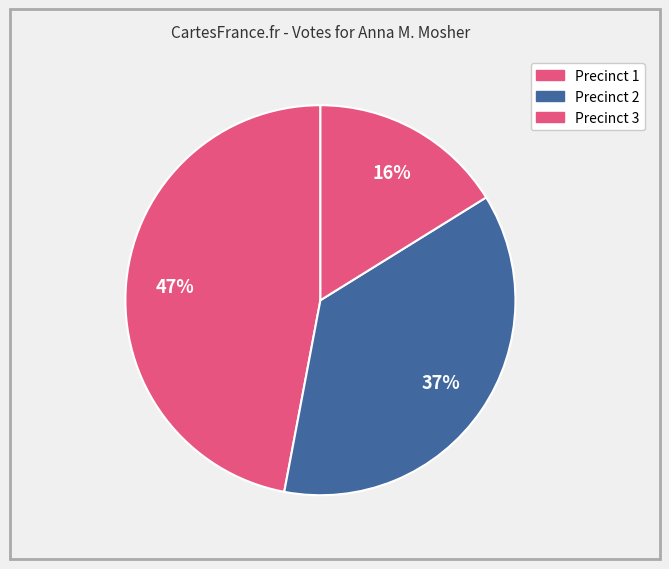

What is the total percentage of Precinct 3 and Precinct 2?

53.0%